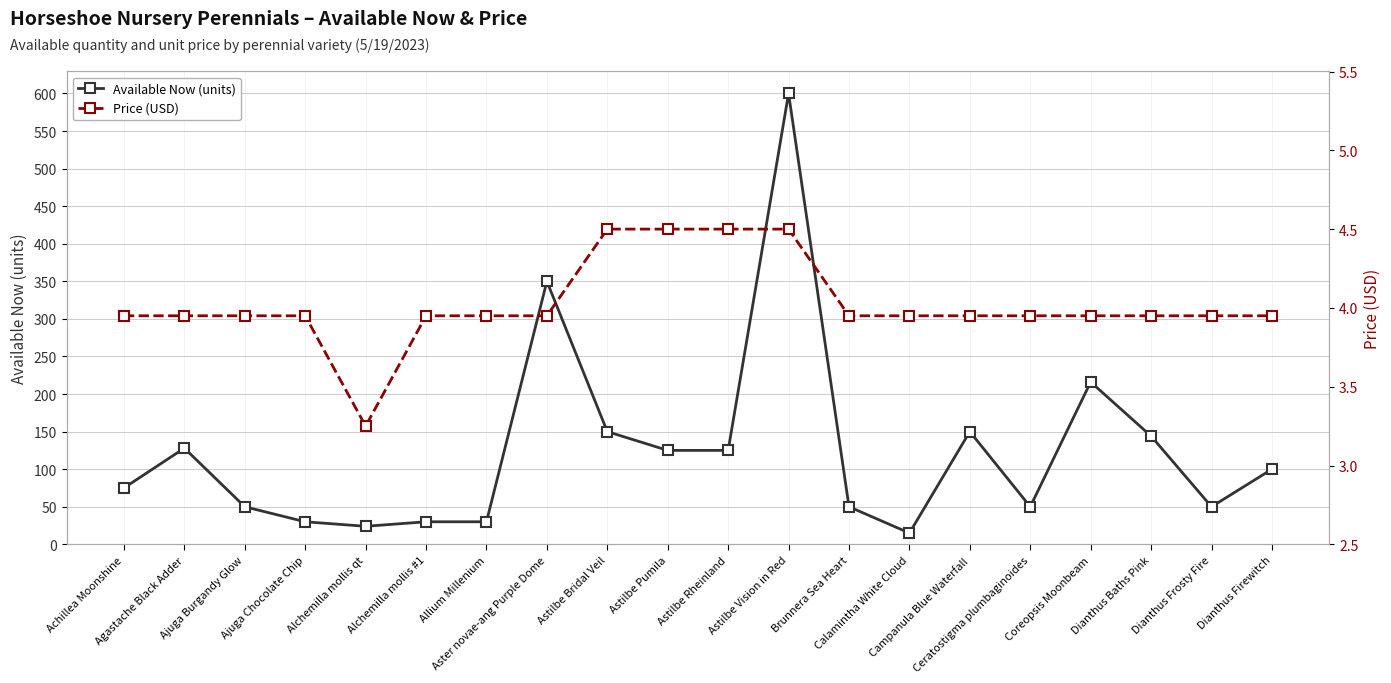

Reading left to right, transcribe all the data shown in this chart.

Available Now (units): 75.0	128.0	50.0	30.0	24.0	30.0	30.0	350.0	150.0	125.0	125.0	600.0	50.0	15.0	150.0	50.0	216.0	144.0	50.0	100.0
Price (USD): 4.0	4.0	4.0	4.0	3.2	4.0	4.0	4.0	4.5	4.5	4.5	4.5	4.0	4.0	4.0	4.0	4.0	4.0	4.0	4.0